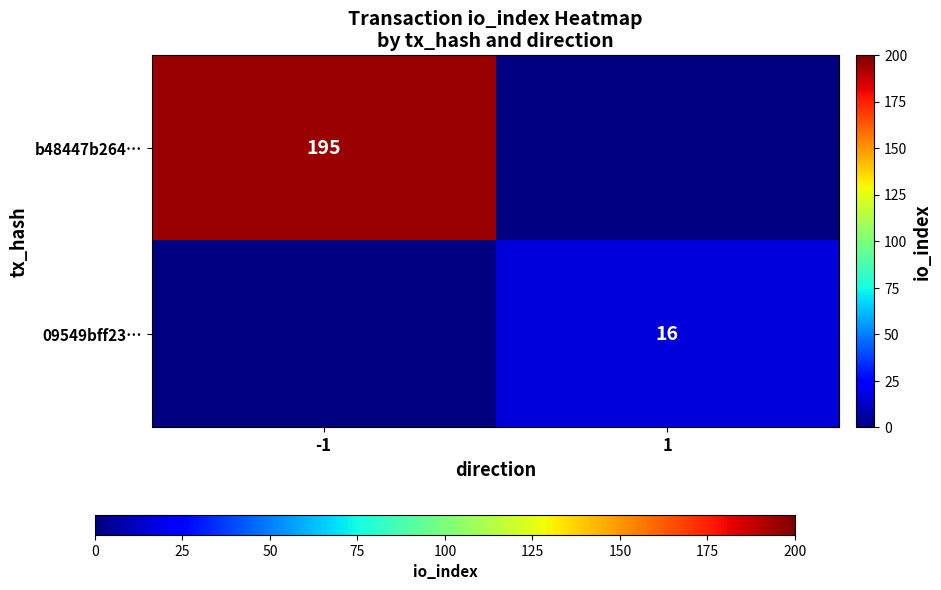

The value of 09549bff23… at 1 is 4. True or false?

False